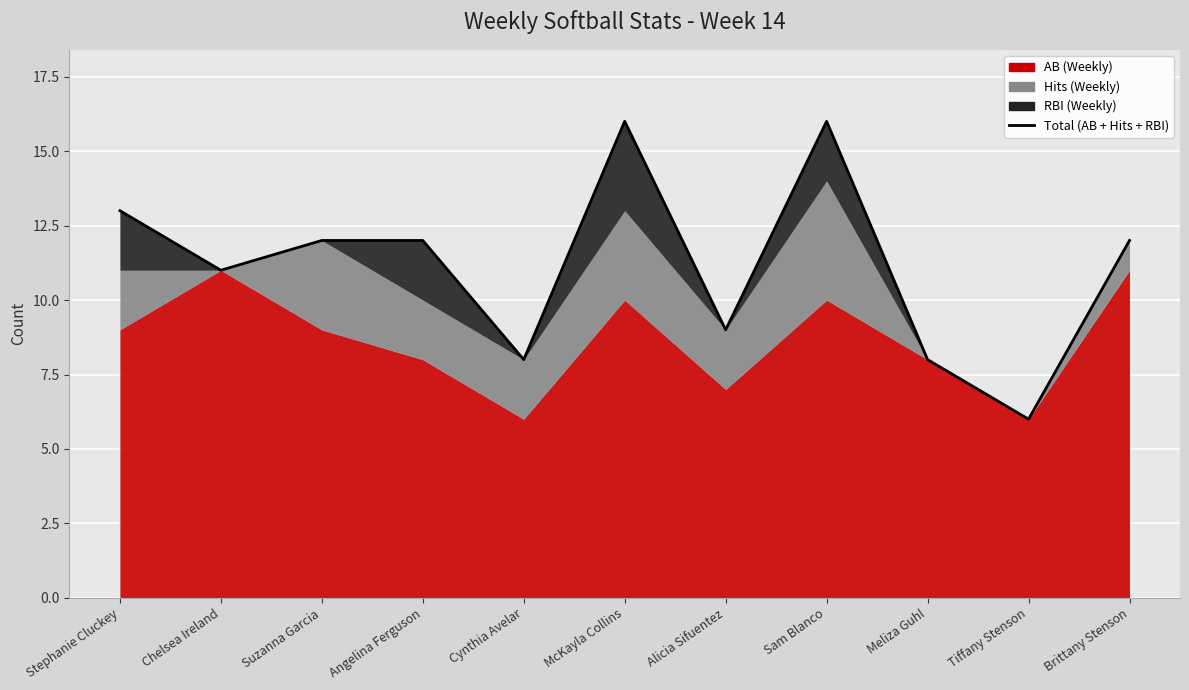

Reading left to right, list all the values displayed in this chart.

13	11	12	12	8	16	9	16	8	6	12